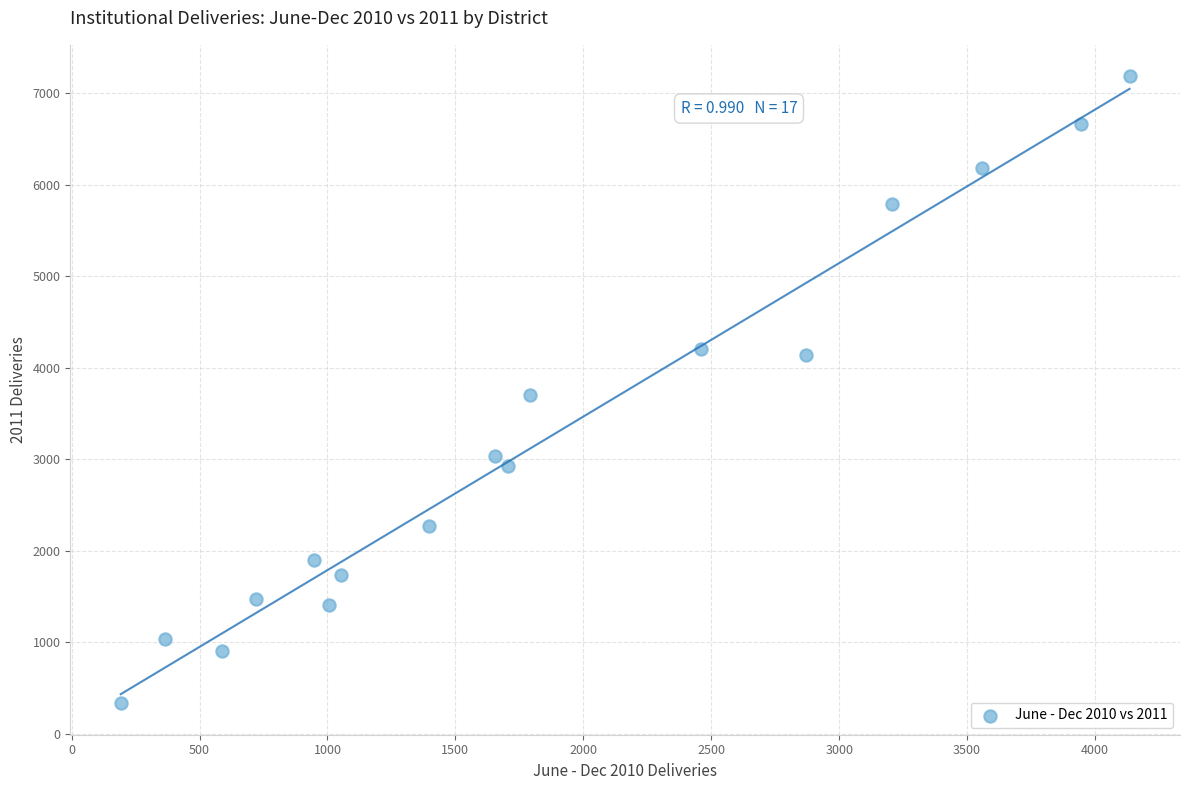

What is the range of X values (max minus min)?

3943